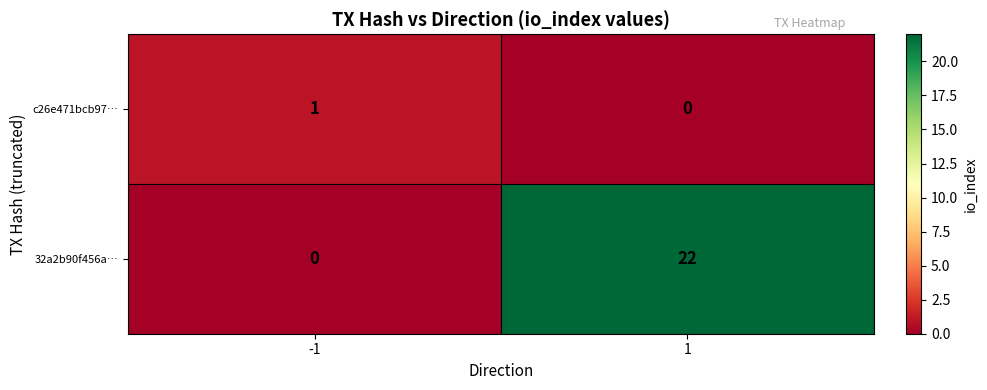

Count the number of categories in the chart.

2